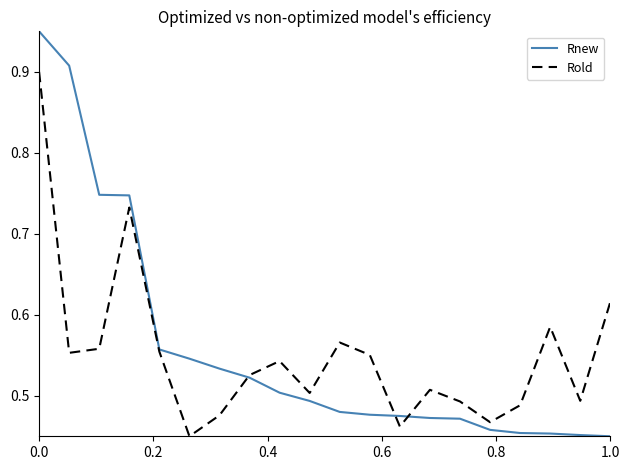

Rank the series by their maximum value, from highest to lowest.

Rnew, Rold